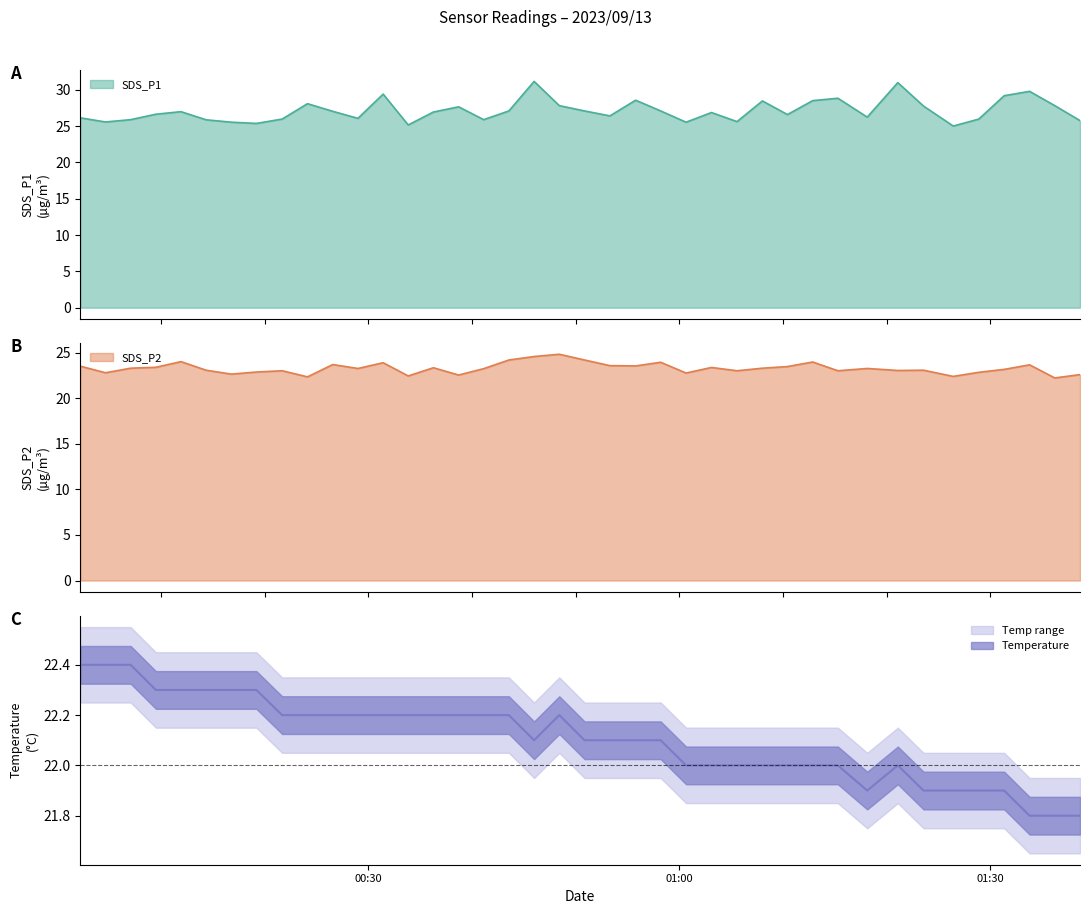

What is the lowest value of the SDS_P1 series?

25.0